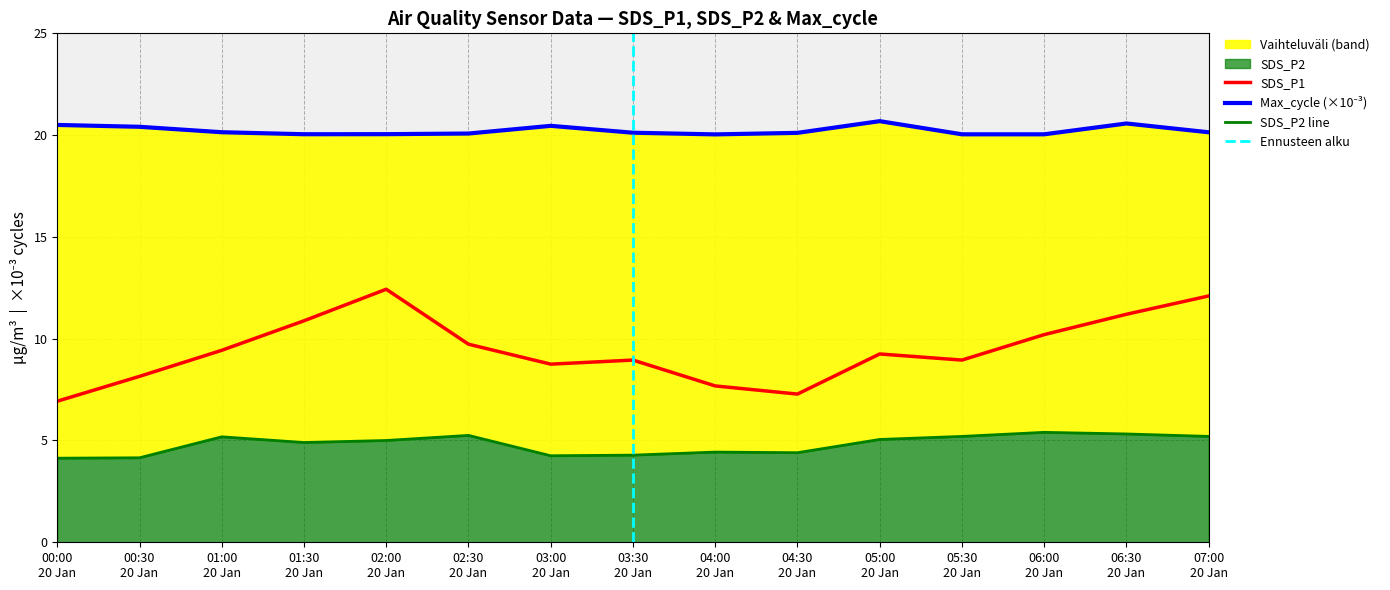

The value of SDS_P1 at 05:00 20 Jan is 12.8. True or false?

False